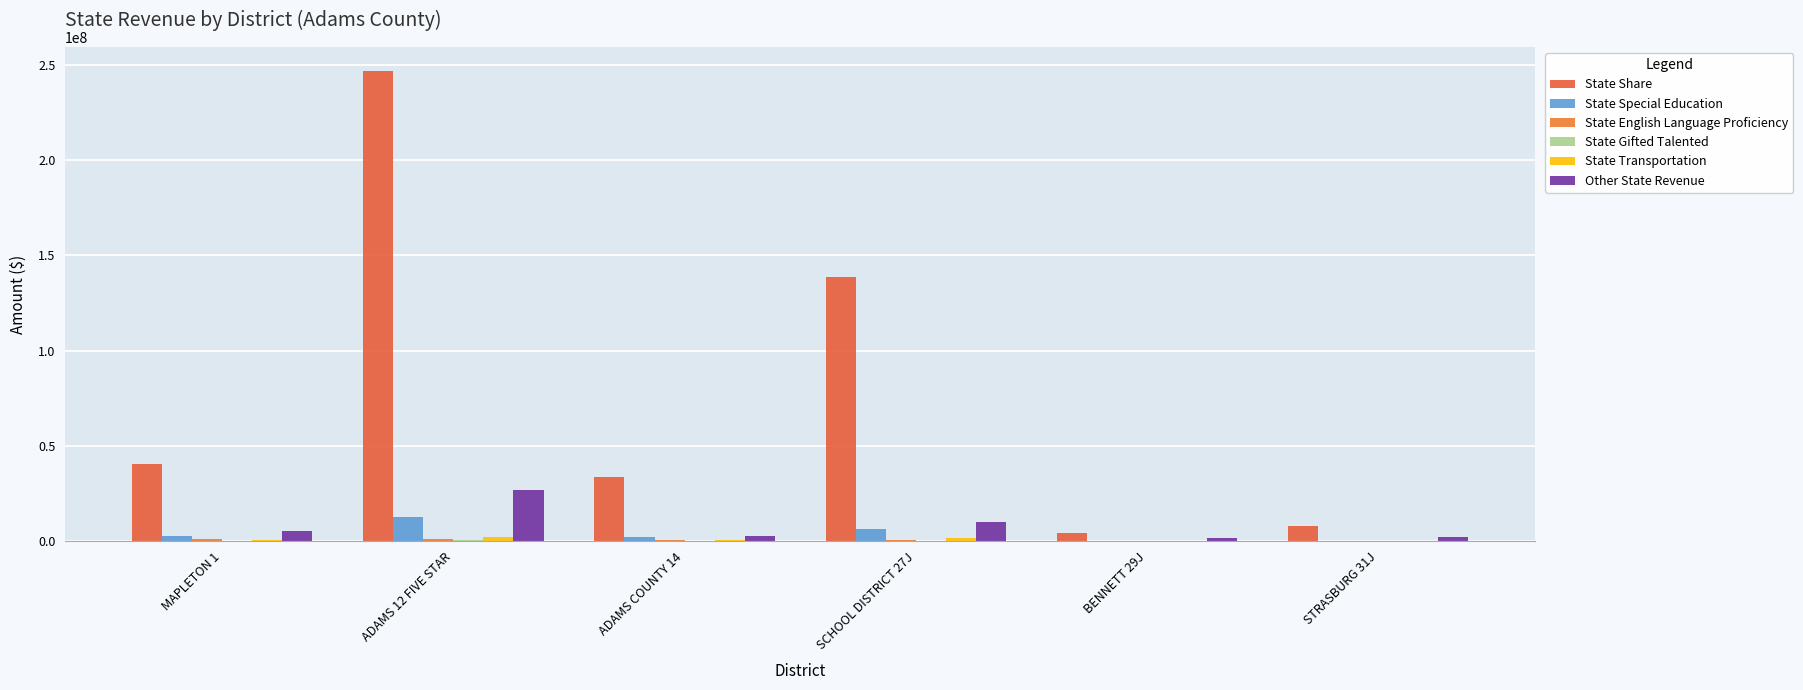

What is the label of the 5th bar from the left?

BENNETT 29J